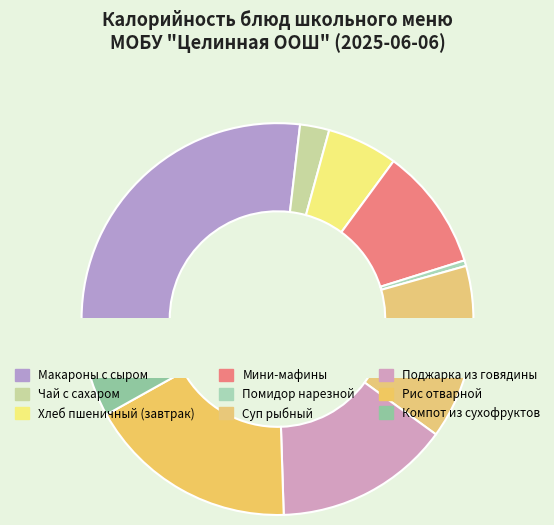

To the nearest percent, what is the difference between the largest and smallest slice percentages?

26%